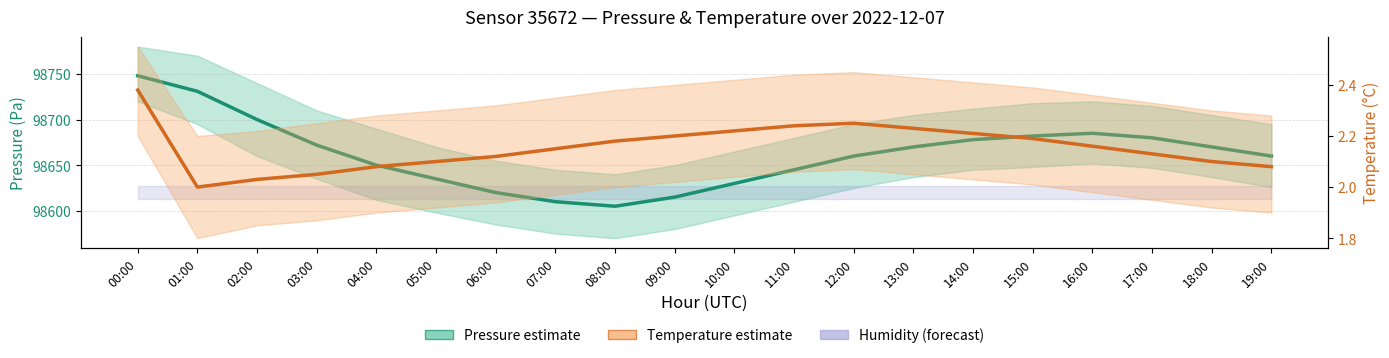

What is the value of the Temperature (°C) point at the 19th from the left?

2.1